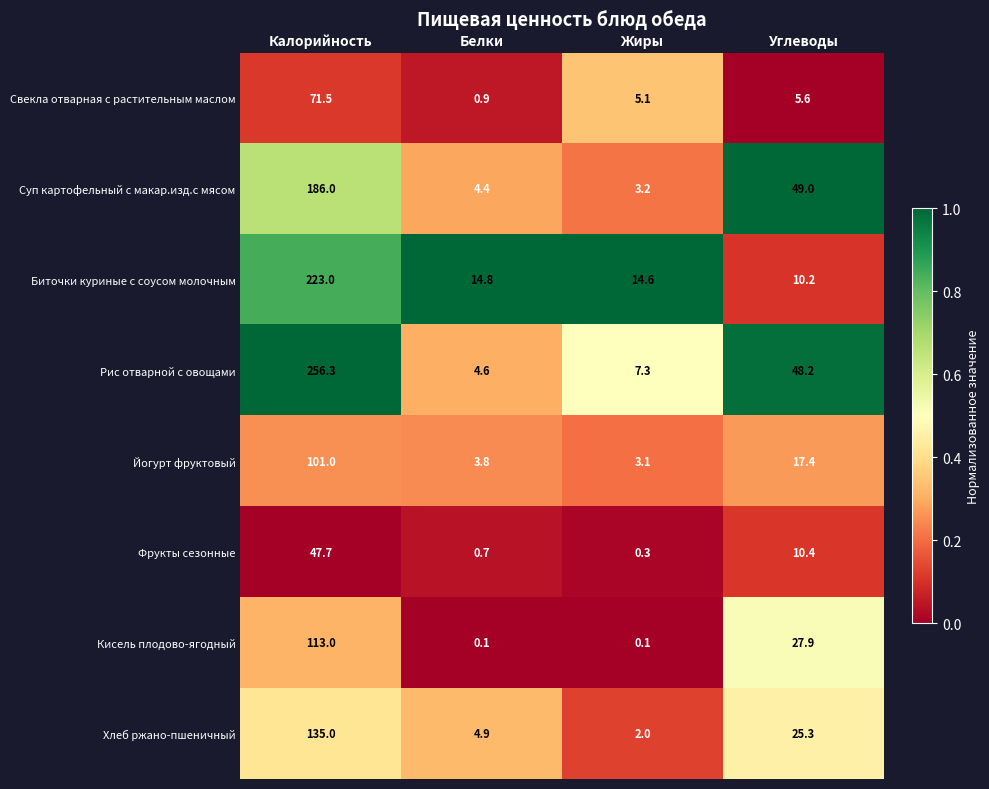

Which category has the highest value across all series?

Калорийность